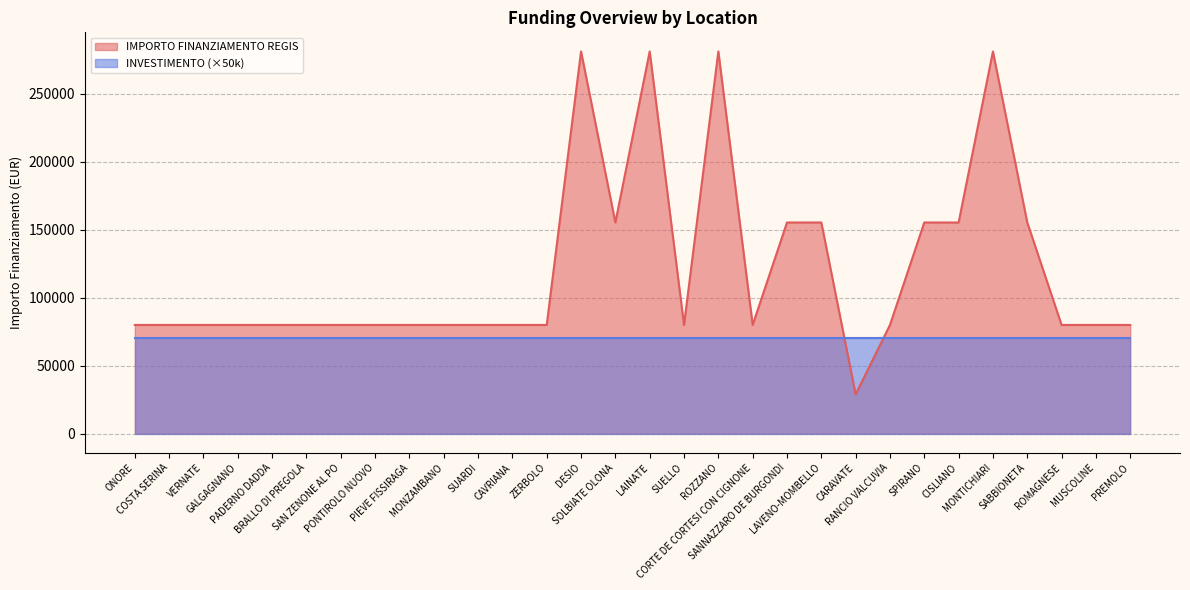

The value at MUSCOLINE is 143386. True or false?

False